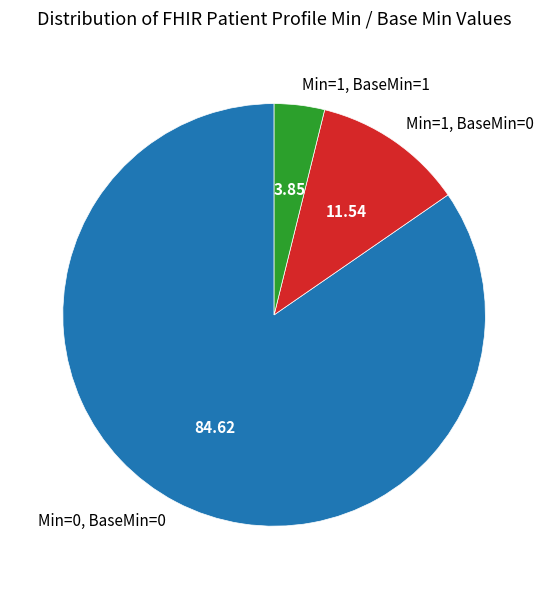

Which has a higher value, Min=0, BaseMin=0 or Min=1, BaseMin=1?

Min=0, BaseMin=0